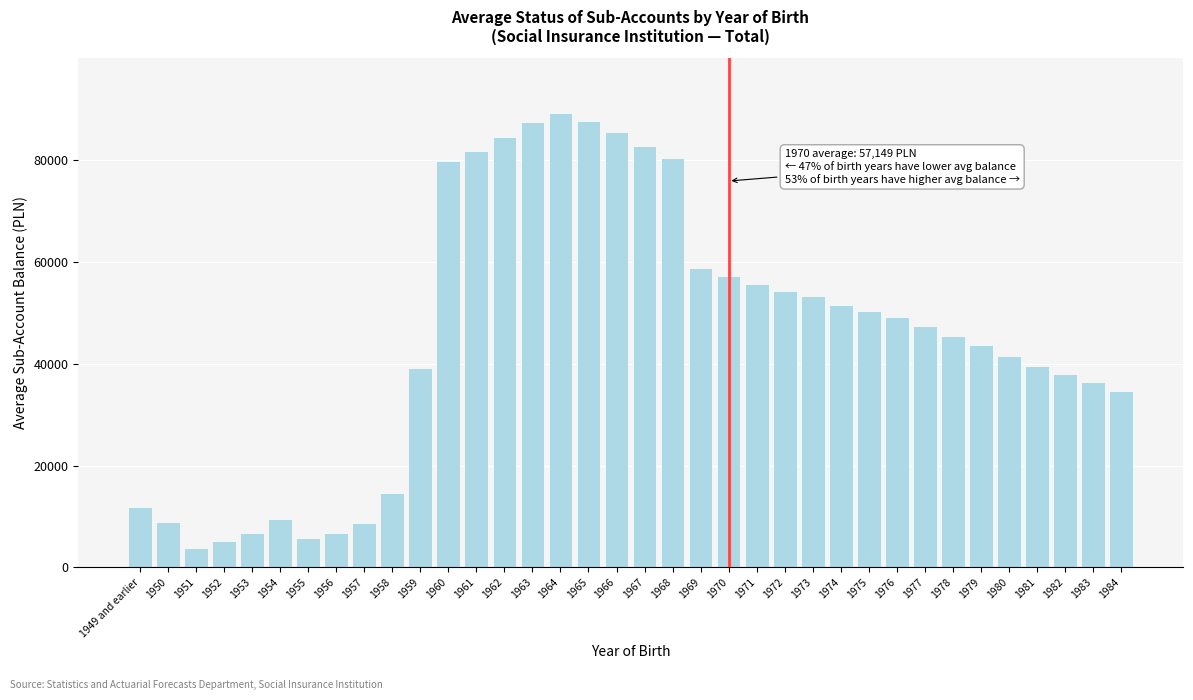

What is the change in value from 1951 to 1958?

+10764.0